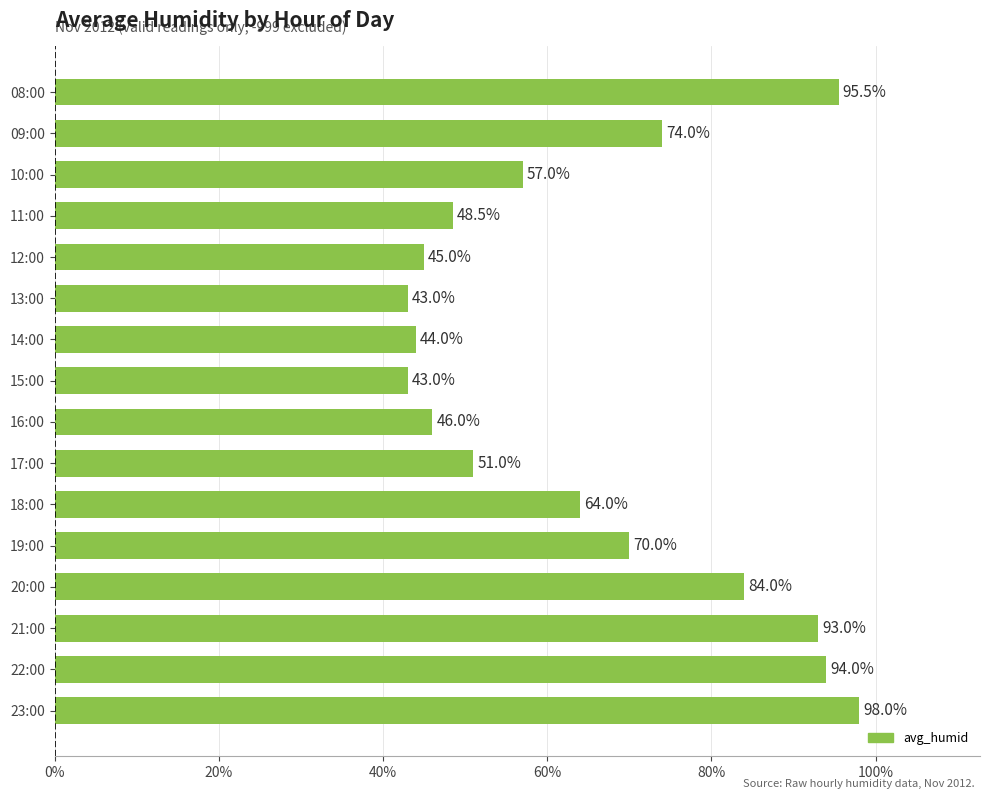

What is the average value?

65.6